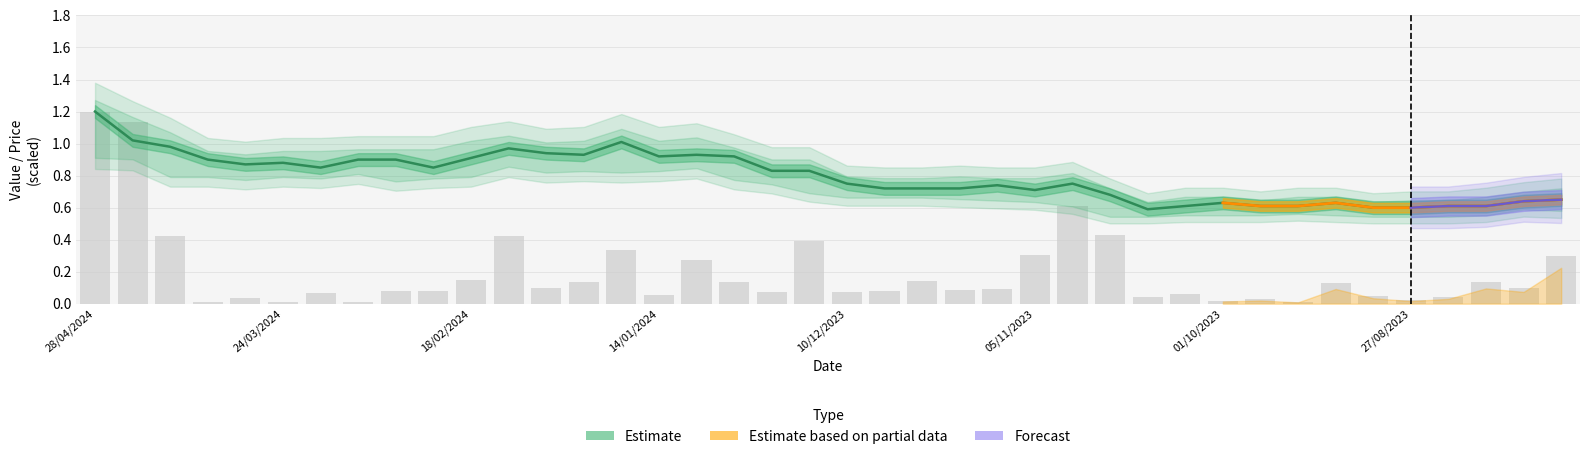

Is it true that No. of Shares (scaled) equals 0.0 at 28?

True